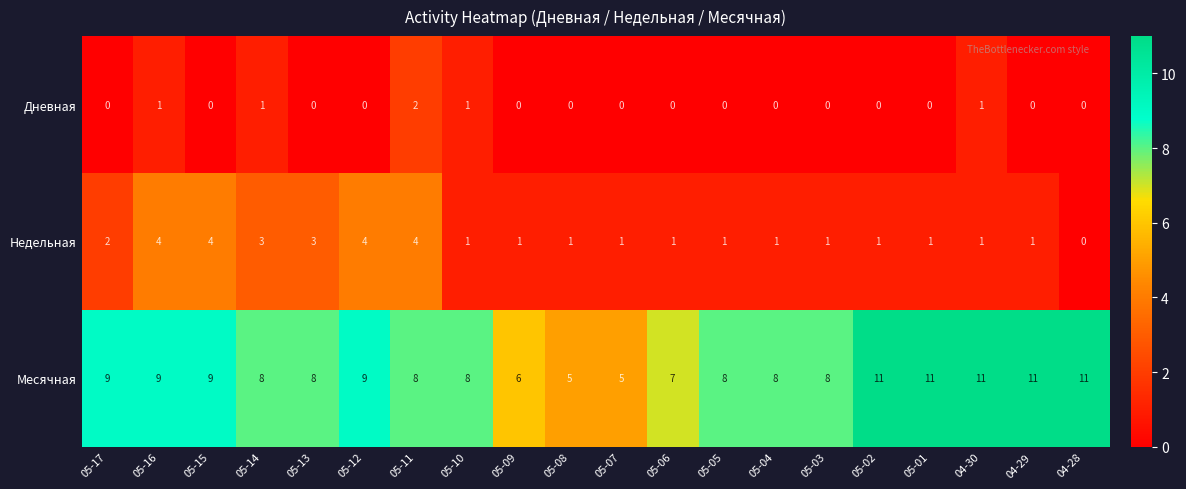

Which series changed the most between 04-30 and 04-29?

Дневная